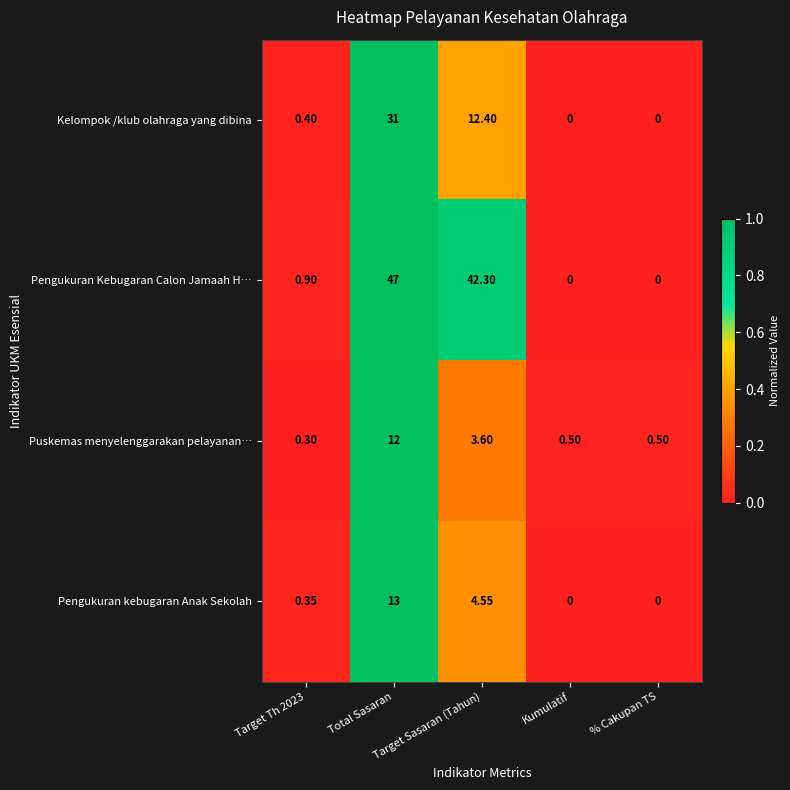

What is the spread (max minus min) of values at Target Sasaran (Tahun)?

38.7